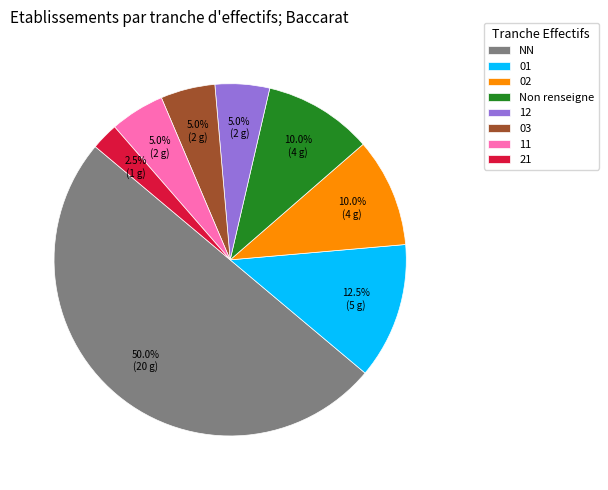

What percentage do NN and 12 together represent?

55.0%